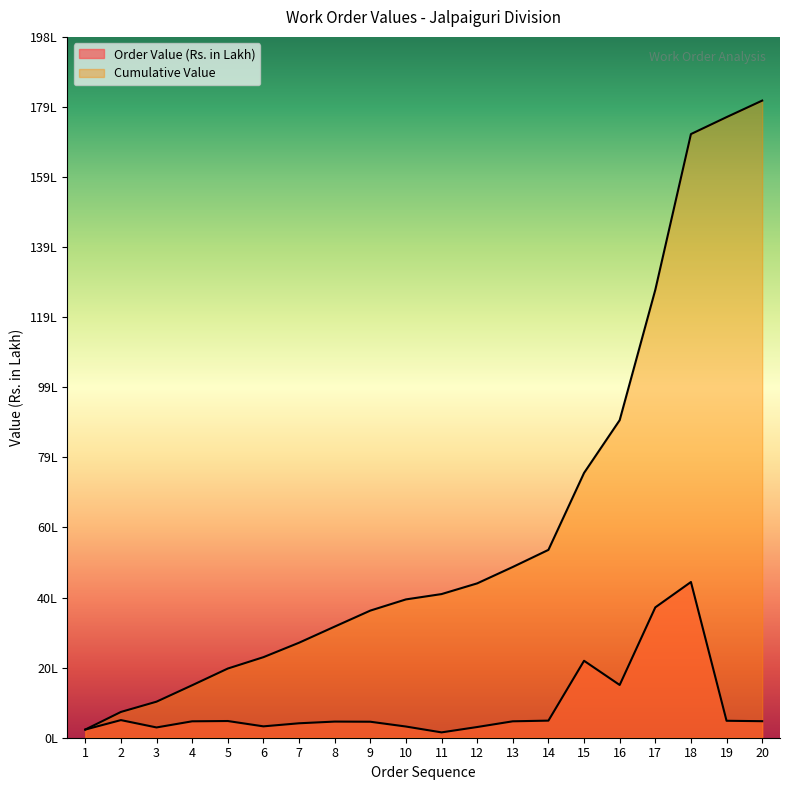

True or false: Cumulative Value and Order Value (Rs. in Lakh) cross at least once.

False